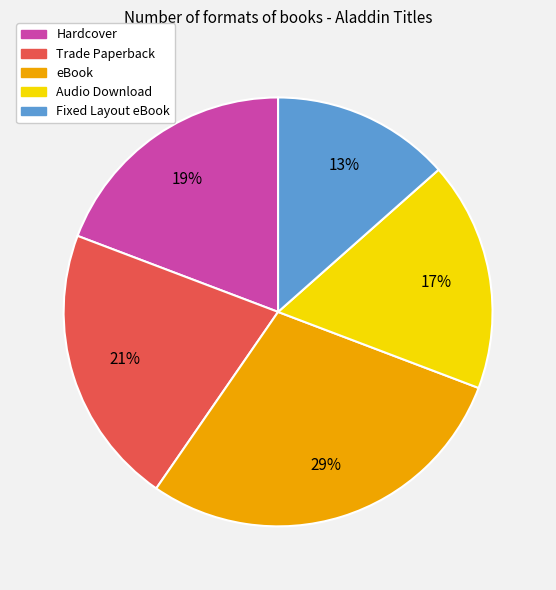

How many slices are in this pie chart?

5